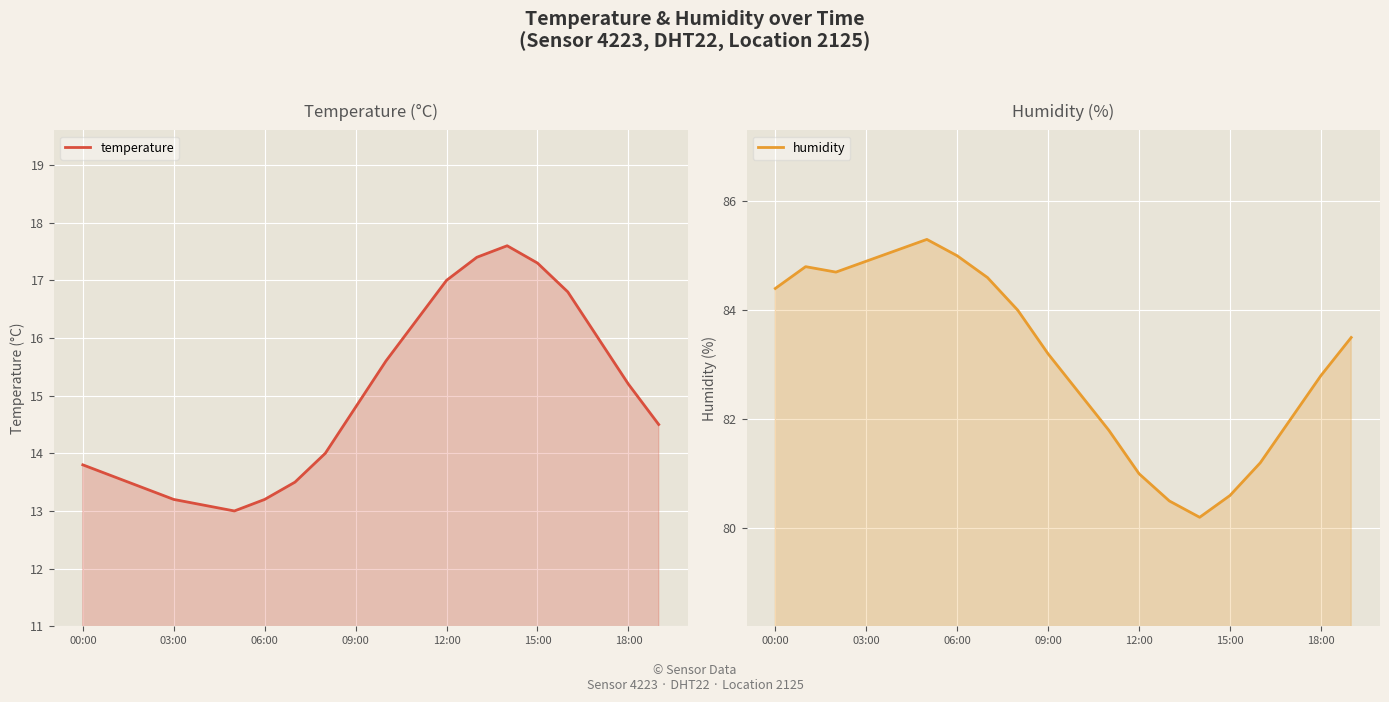

The temperature series shows 13.5 at 7. True or false?

True